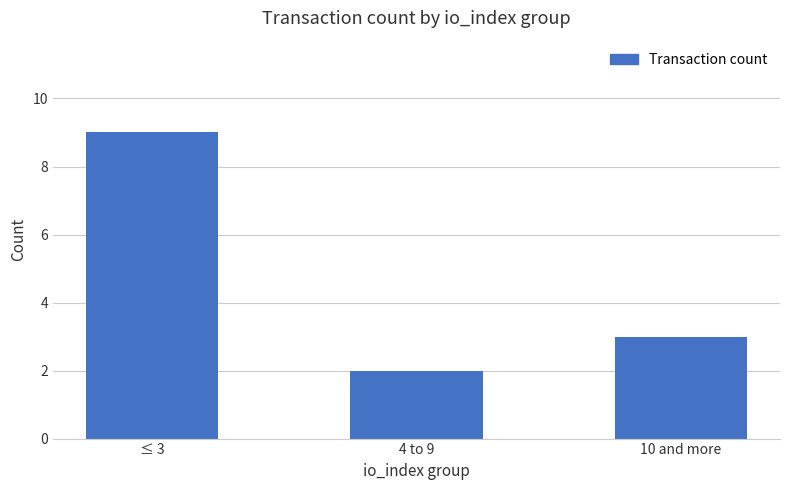

At which label is the value closest to 5?

10 and more